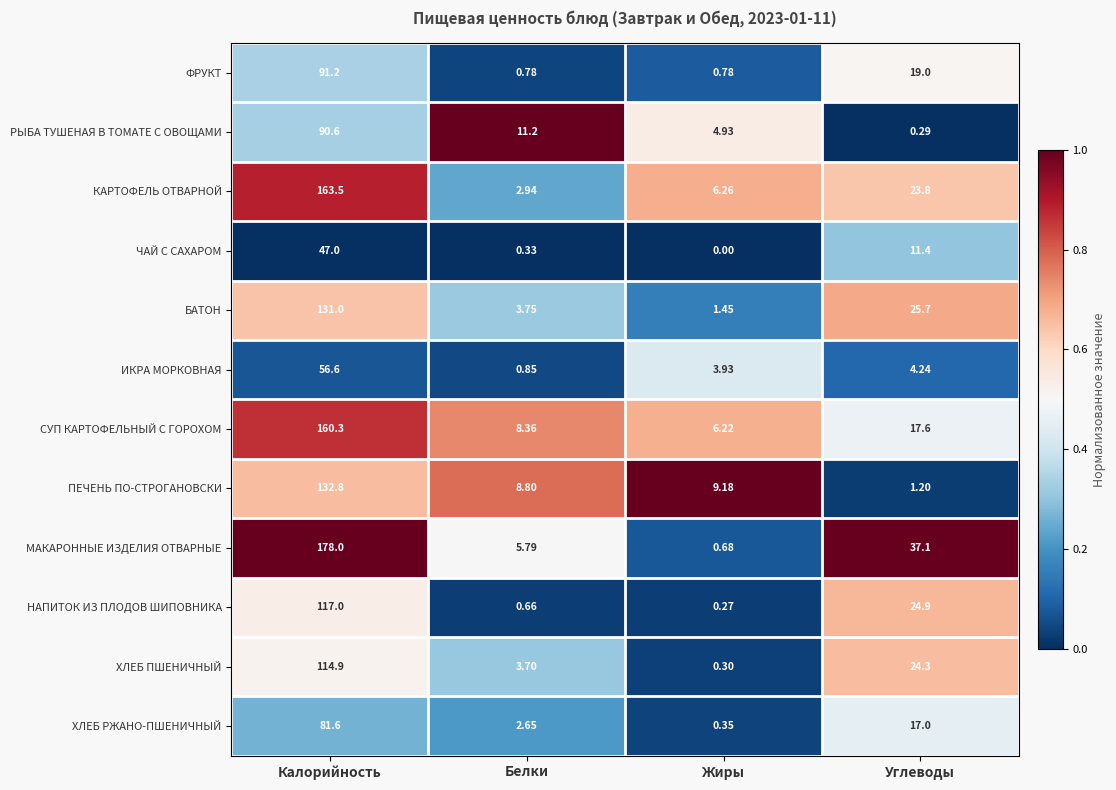

Count the number of data series in this chart.

12